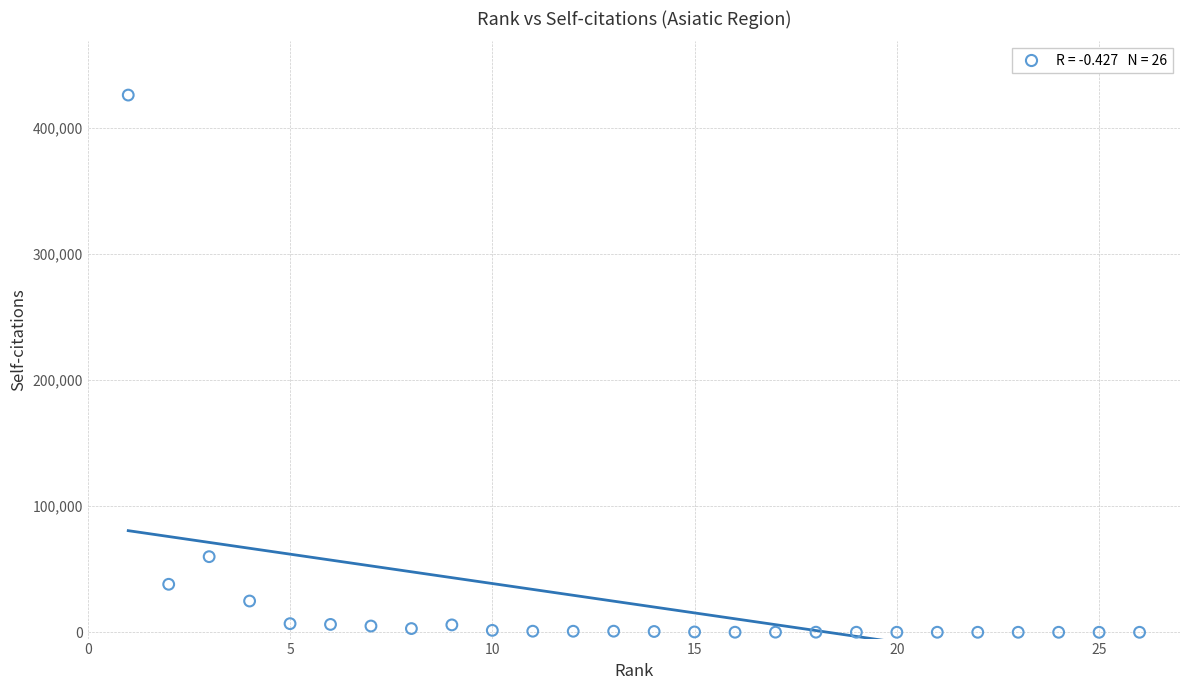

What is the range of X values (max minus min)?

25